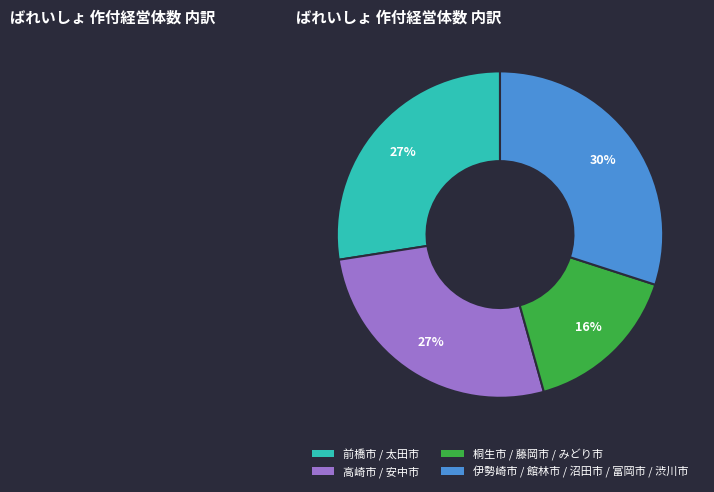

Is the sum of 桐生市 / 藤岡市 / みどり市 and 前橋市 / 太田市 greater than half?

No